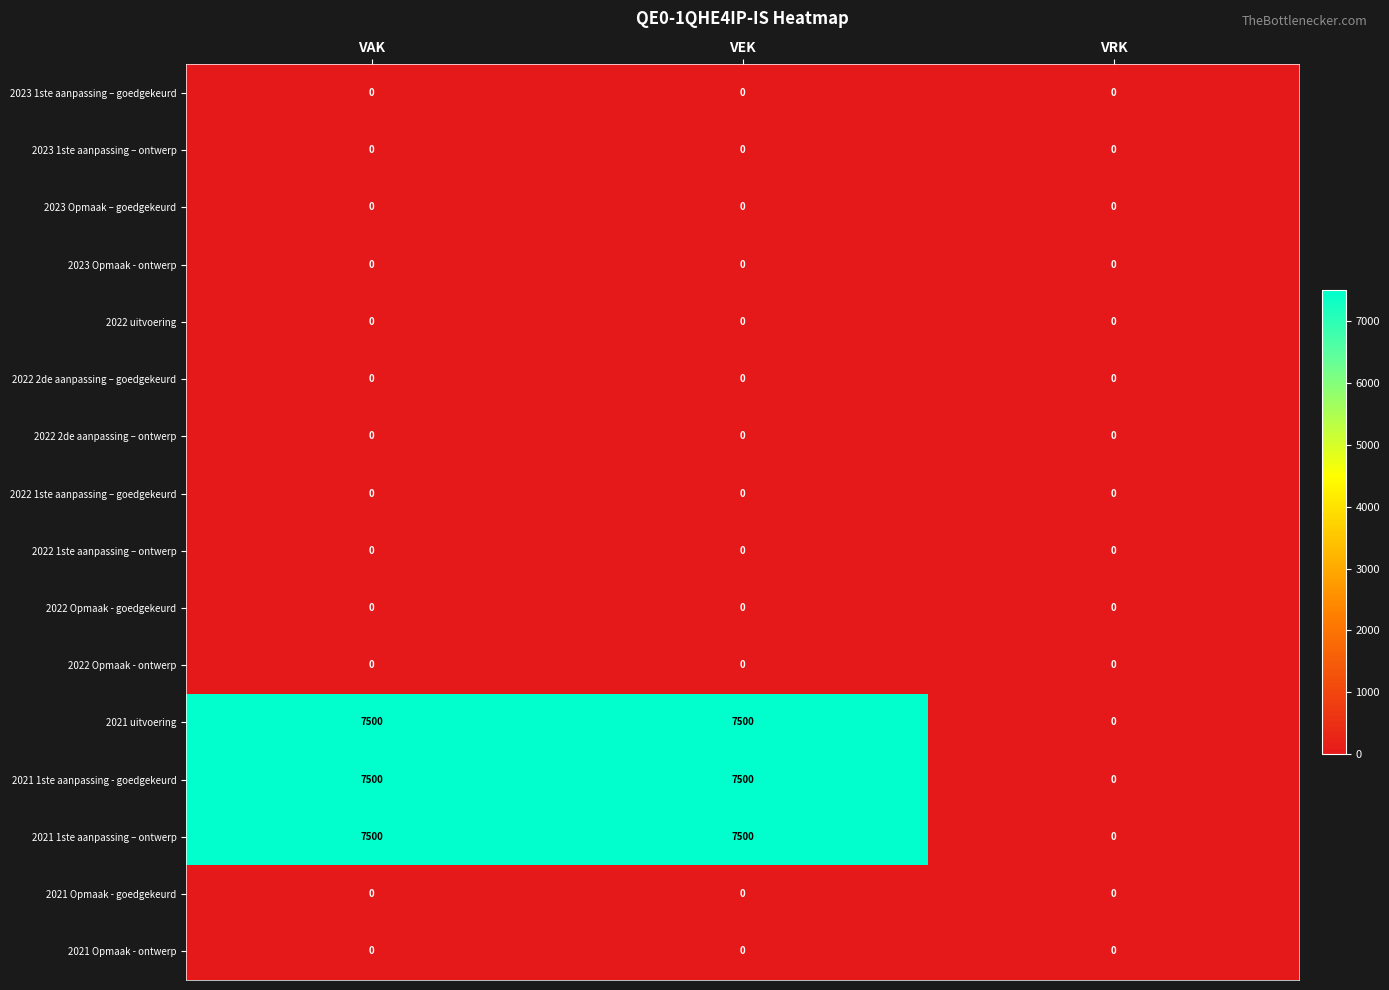

What is the spread (max minus min) of values at VEK?

7500